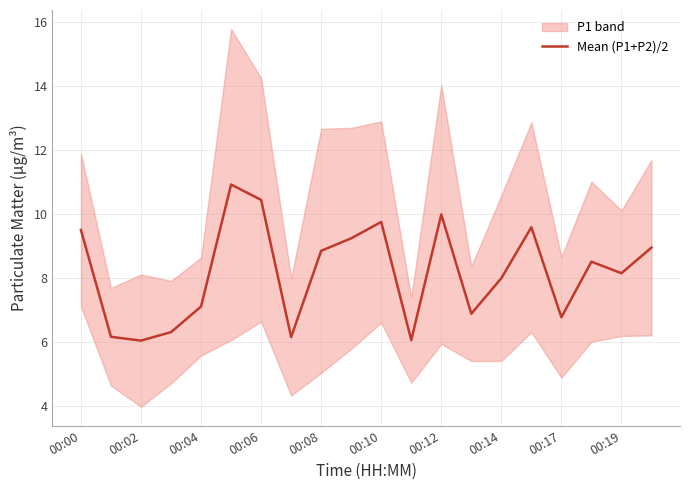

True or false: there are more than 1 points higher than both neighbors.

True